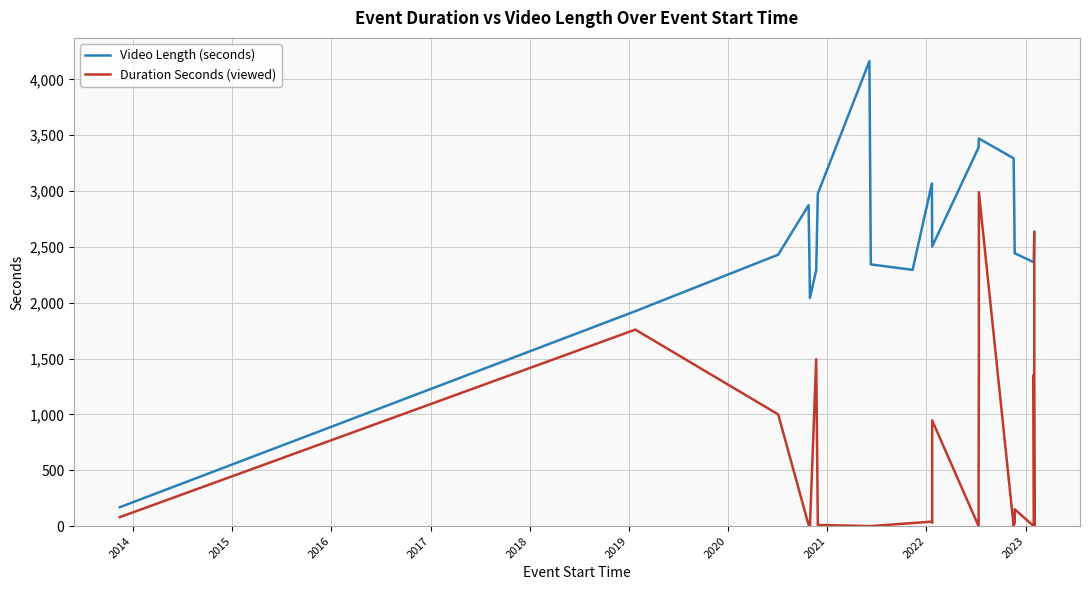

What is the highest value of the Duration Seconds (viewed) series?

2990